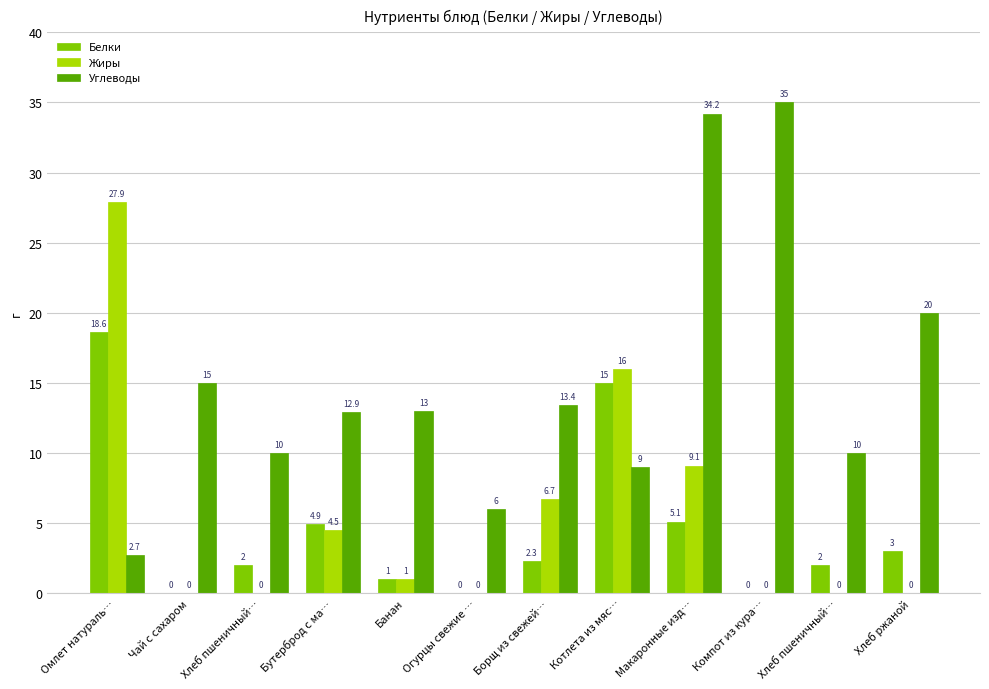

What is the difference between the Белки values at Чай с сахаром and Хлеб ржаной?

3.0